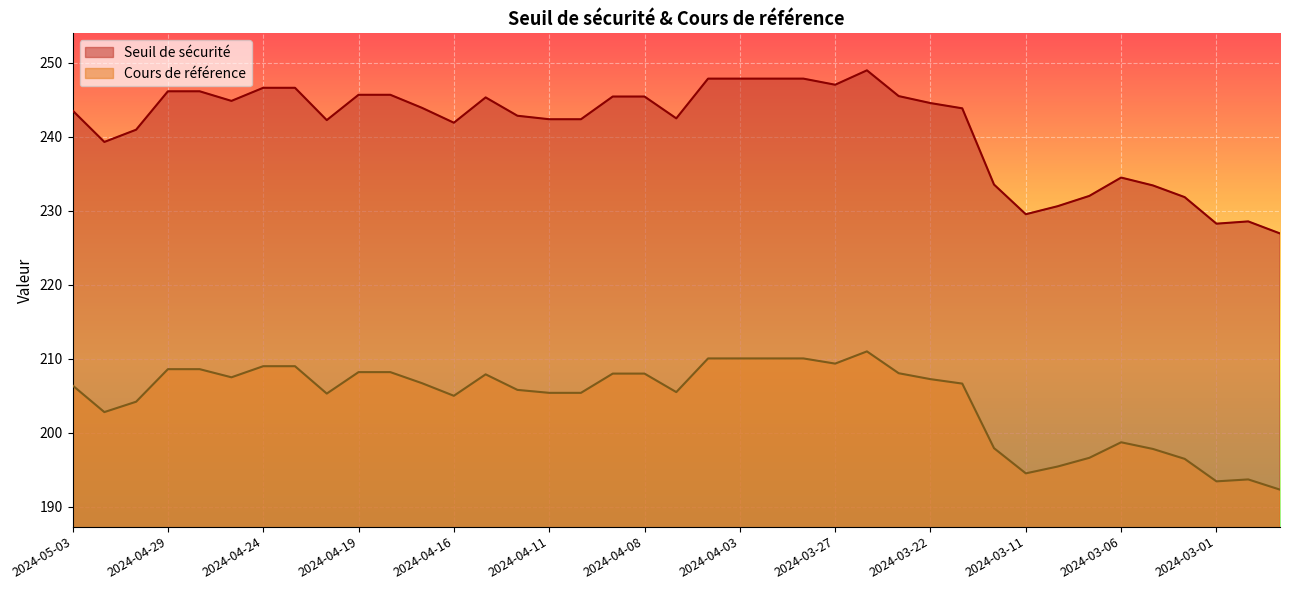

What is the maximum value shown in the chart?

249.0